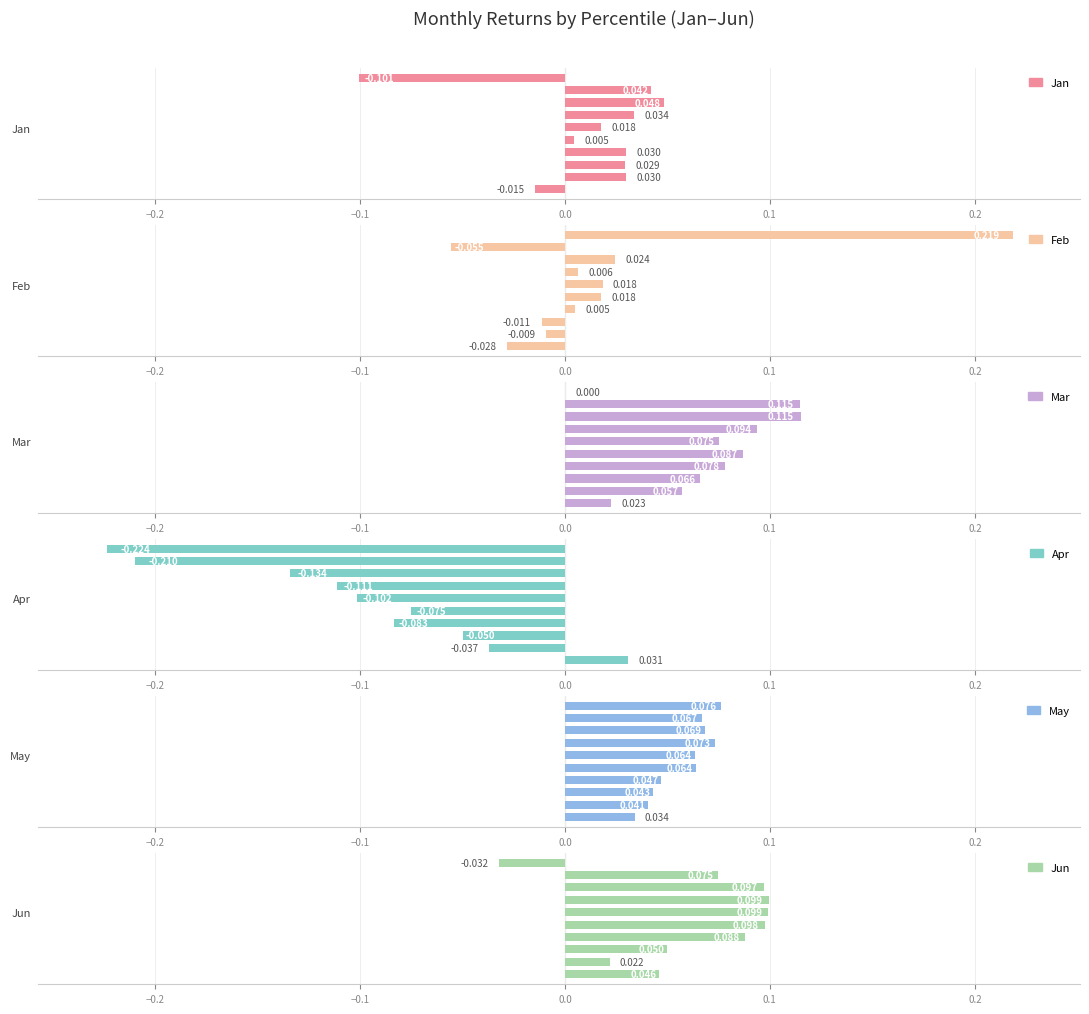

What is the minimum value shown in the chart?

-0.2